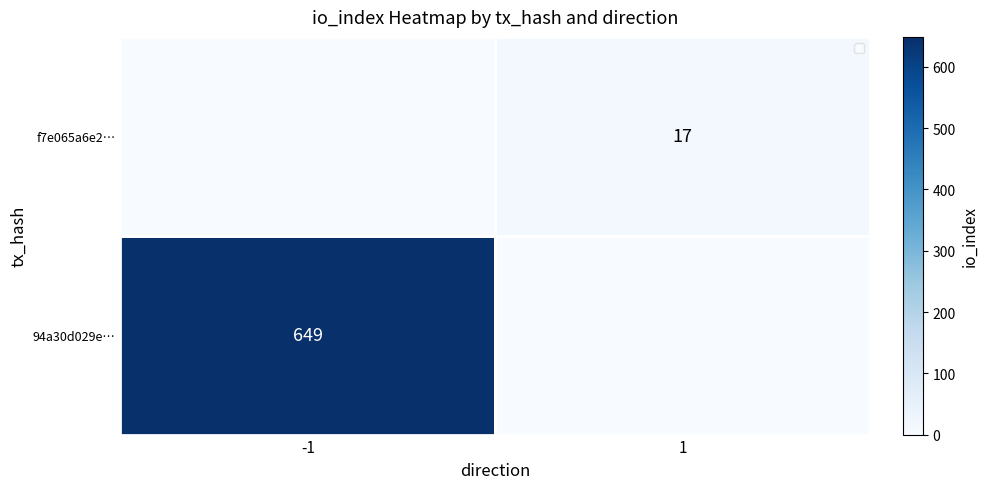

What is the spread (max minus min) of values at -1?

649